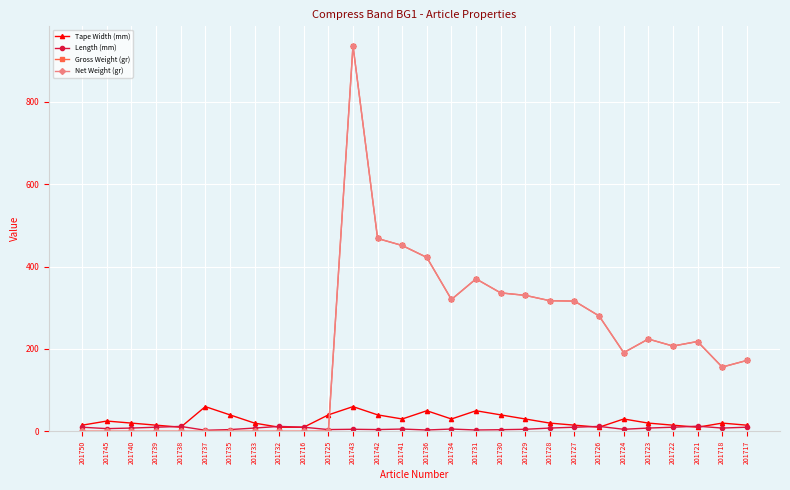

Does the chart have visible grid lines?

Yes